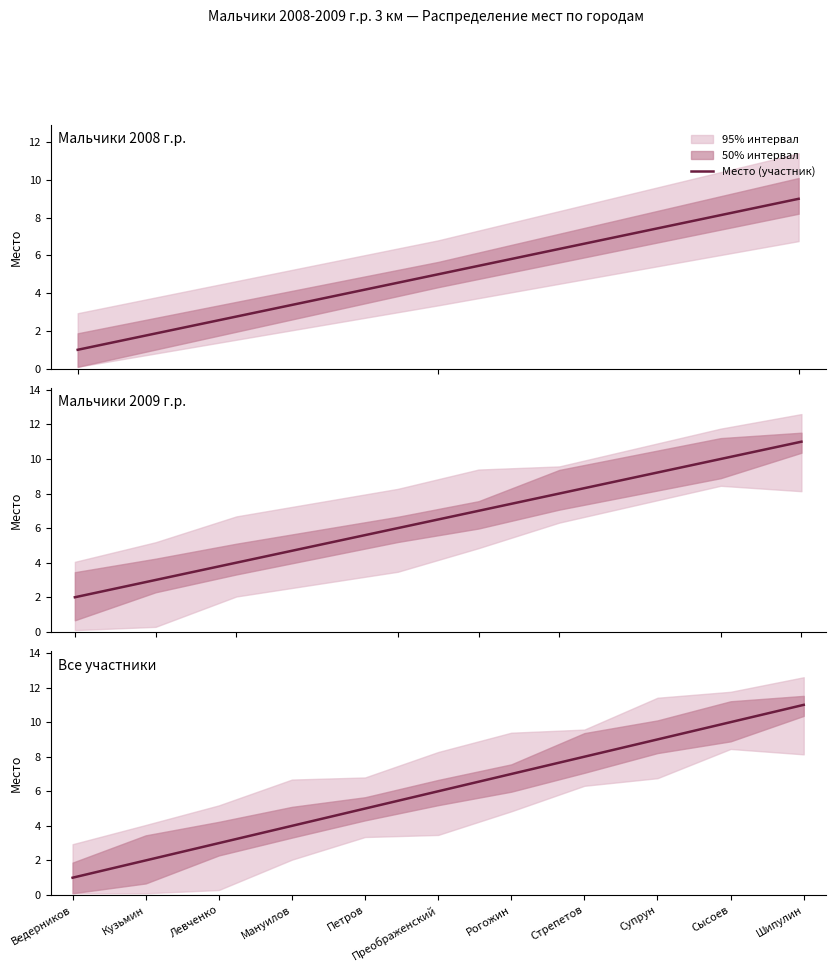

What is the smallest value displayed?

1